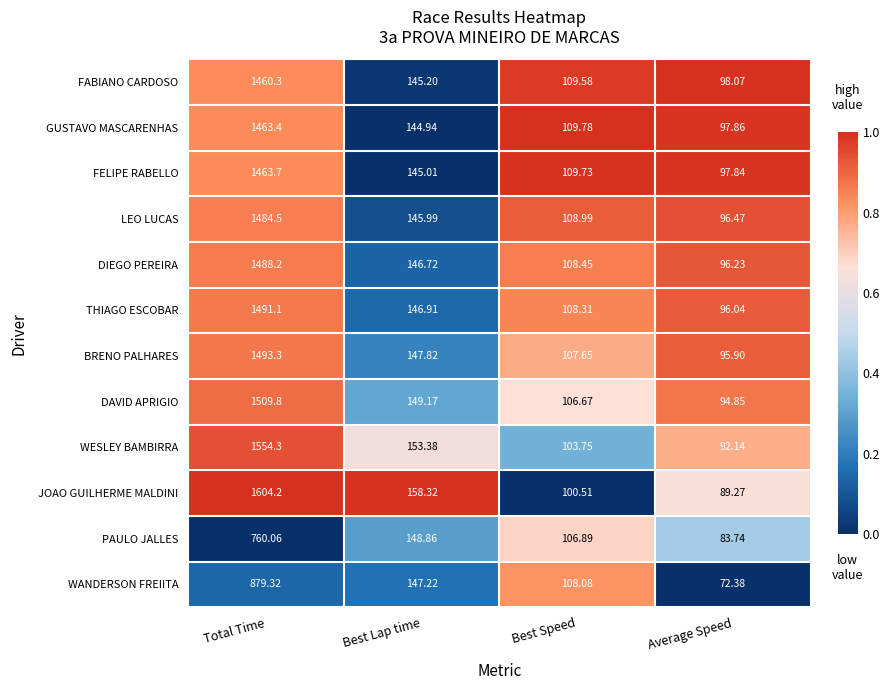

How many values in the BRENO PALHARES series exceed 147?

2